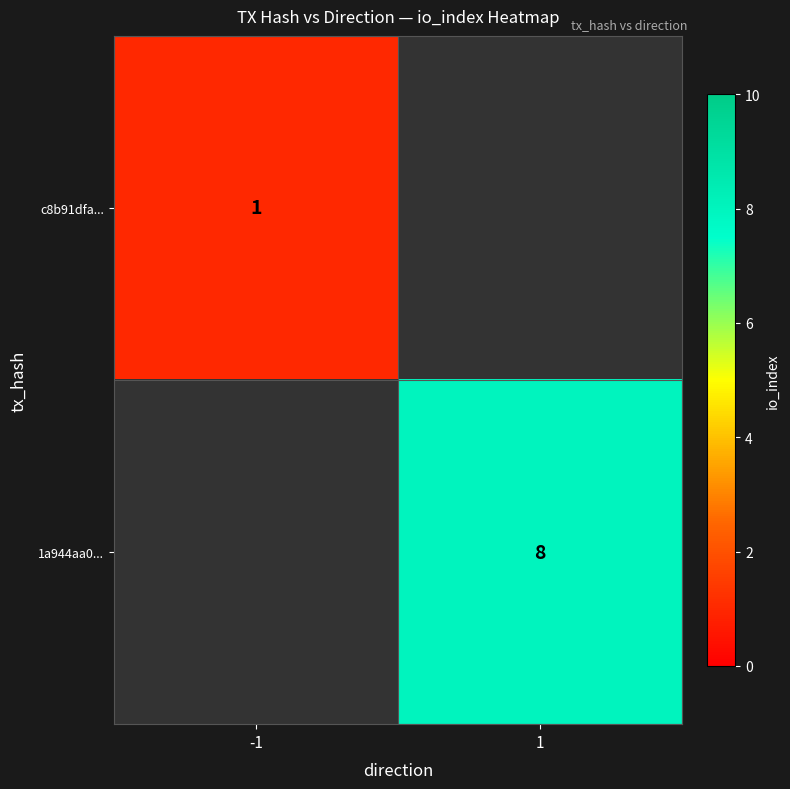

The 1a944aa0... series shows 8 at 1. True or false?

True